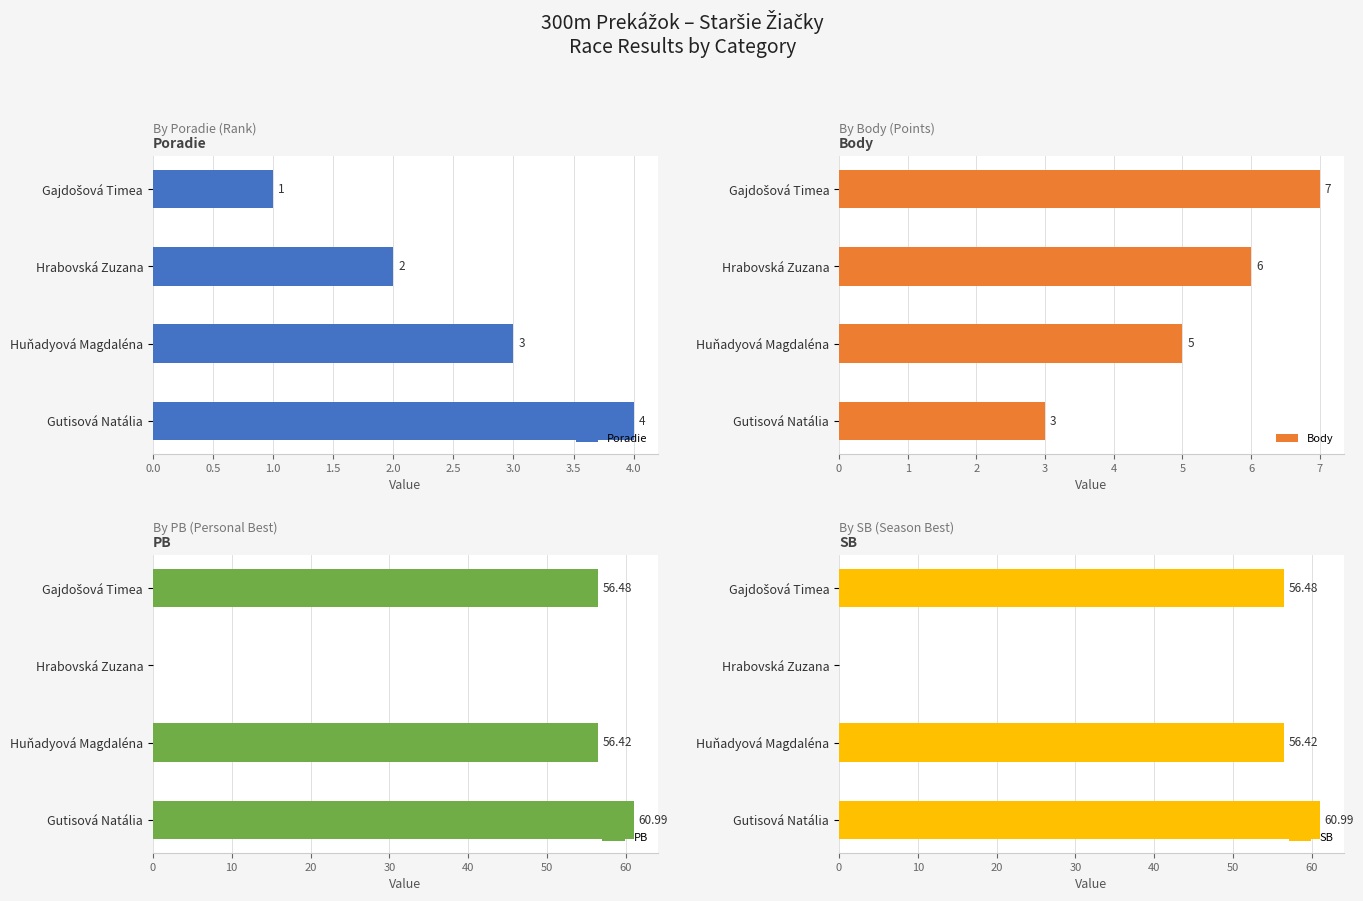

The PB series shows 34.9 at Huňadyová Magdaléna. True or false?

False